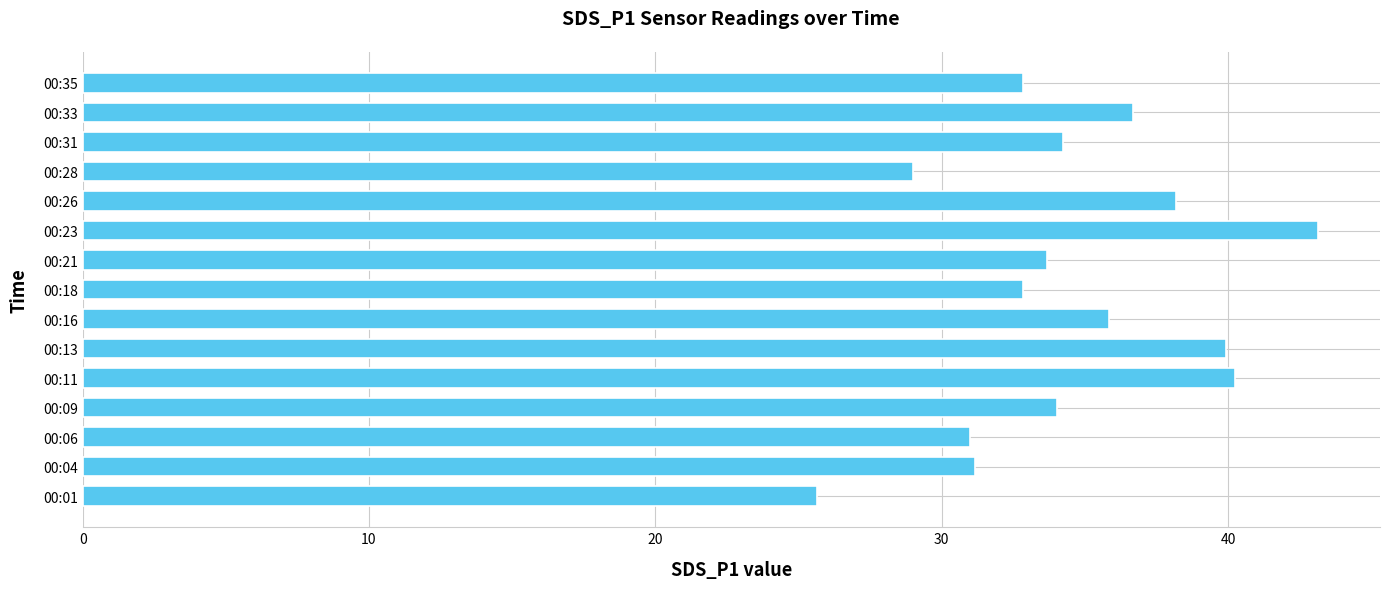

What is the sum of all values?

518.4